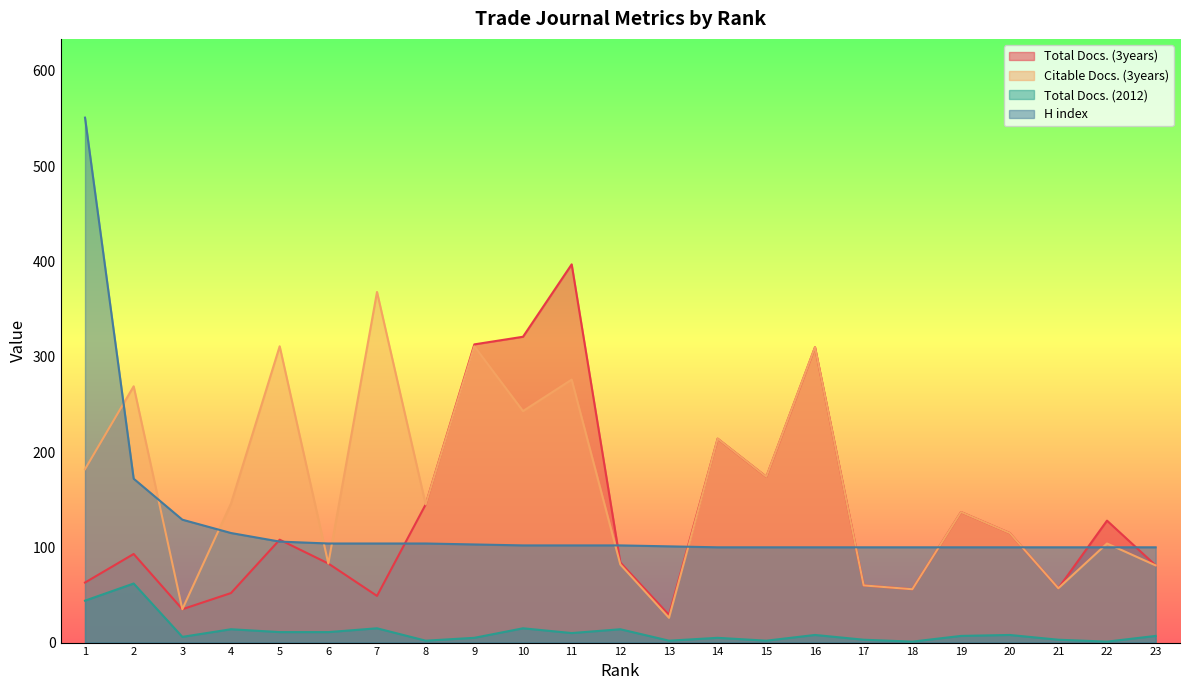

Which has a higher value, 7 or 17?

17